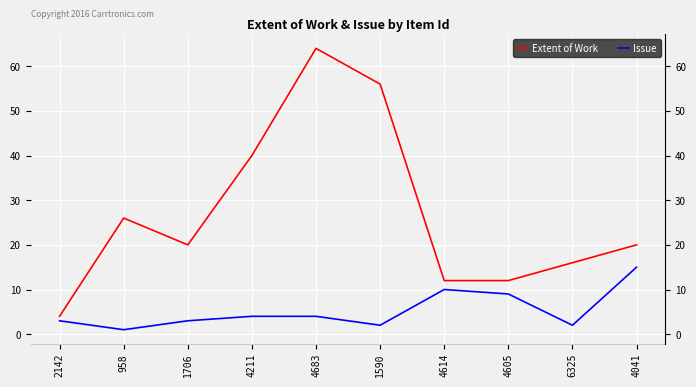

What position from the right is 4211?

7